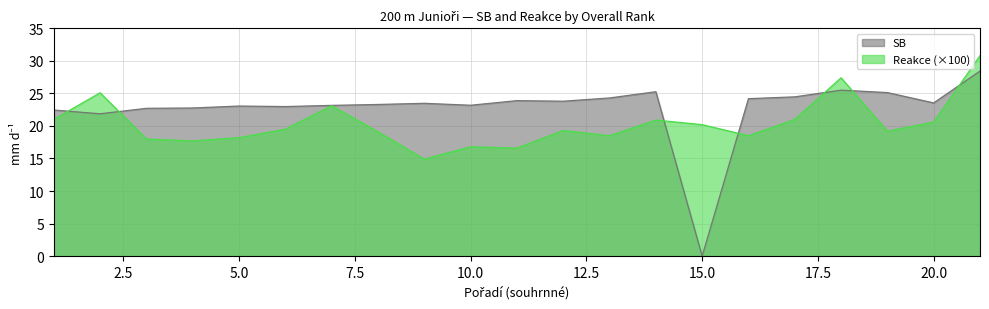

After their last crossing, which series has the higher values: SB or Reakce?

Reakce